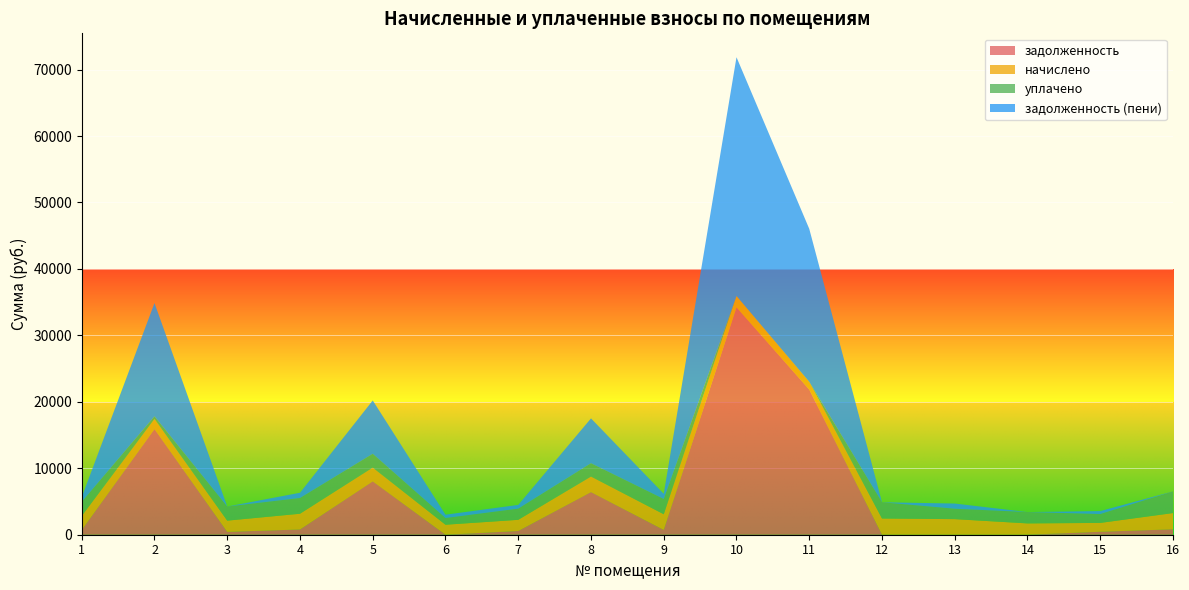

Reading left to right, extract all data points from this chart.

задолженность: 706.3	15901.4	426.2	789.4	8025.0	0.0	560.9	6410.7	723.3	34226.5	21852.4	0.0	0.0	0.0	444.6	815.1
начислено: 2119.0	1532.4	1693.7	2368.2	2078.6	1506.7	1682.7	2342.6	2357.2	1704.7	1165.8	2441.6	2346.2	1704.7	1333.7	2445.2
уплачено: 2119.0	384.8	2119.9	2368.2	2078.6	1004.5	1682.7	2005.9	2294.8	0.0	0.0	2441.6	1564.2	1704.7	1333.7	3260.3
задолженность (пени): 706.3	17049.0	0.0	789.4	8025.0	502.2	560.9	6747.4	785.8	35931.2	23018.2	0.0	782.1	0.0	444.6	0.0